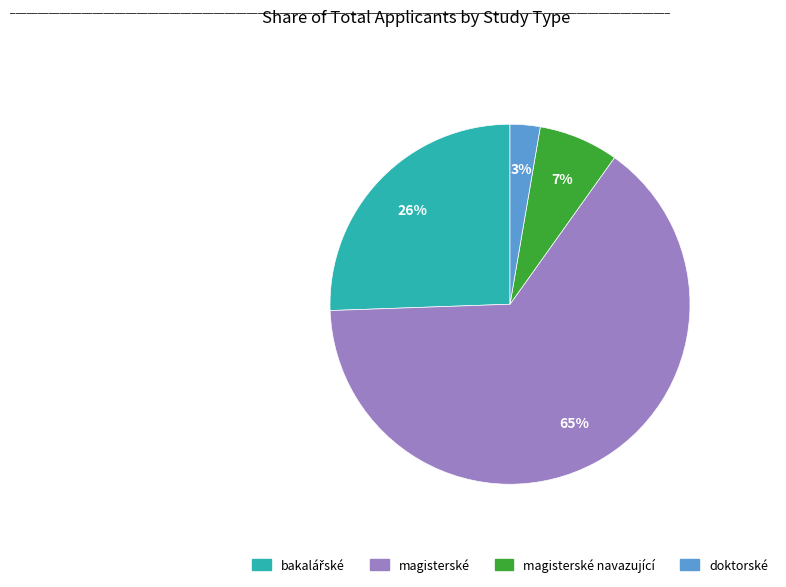

Is it true that magisterské is 65% of the pie?

True